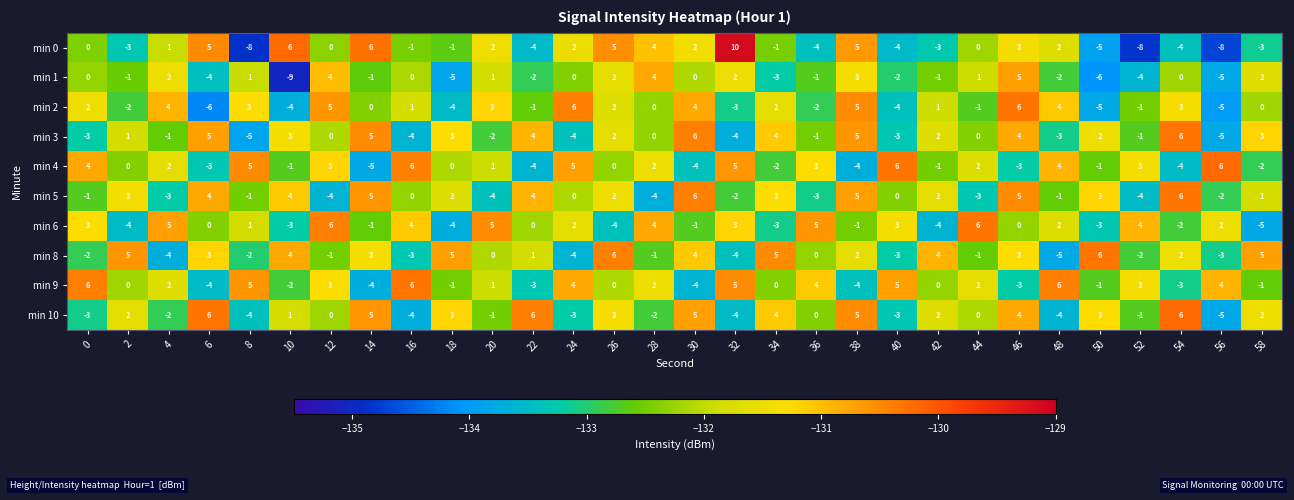

At how many categories does at least one series exceed 1?

30